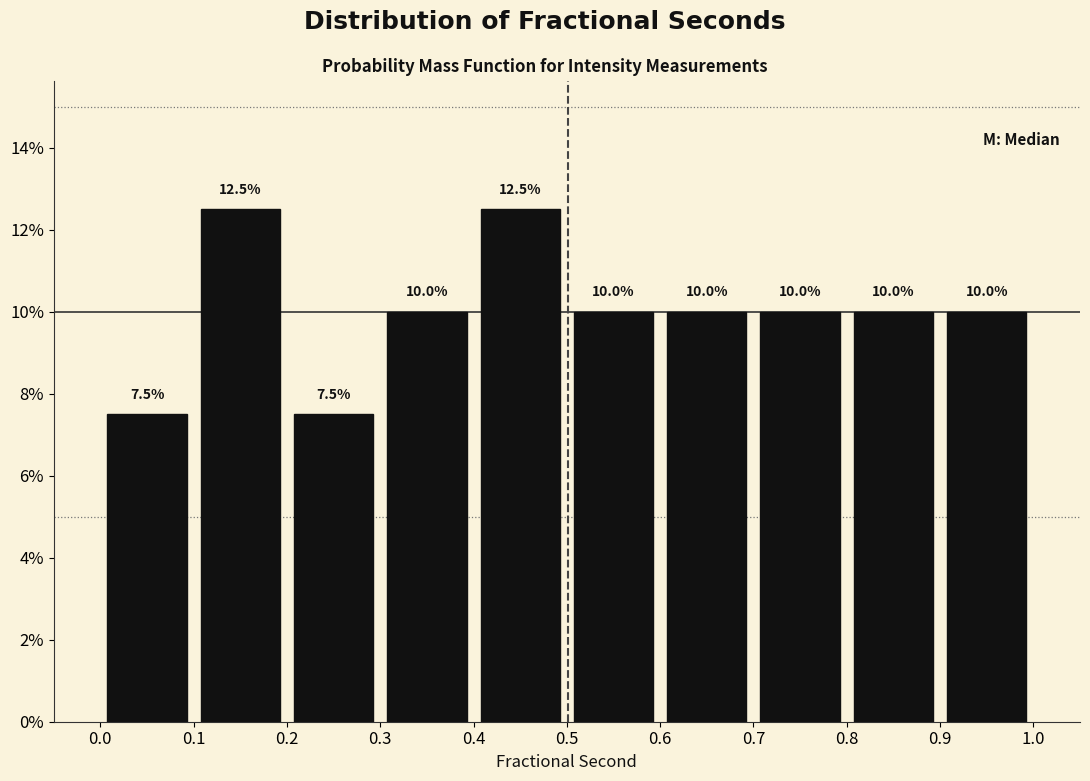

How tall is the bar that spans 0.9 to 1.0 on the x-axis?

10.0